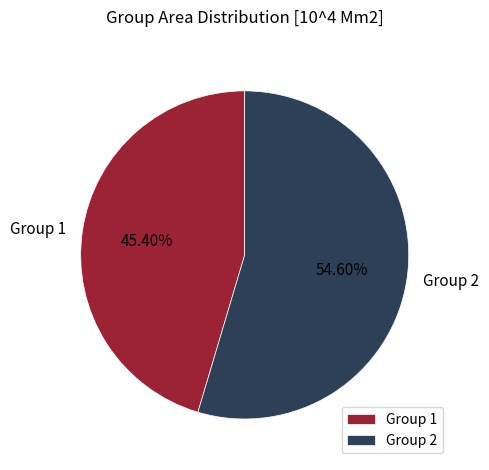

Combined, do Group 1 and Group 2 account for over 50%?

Yes